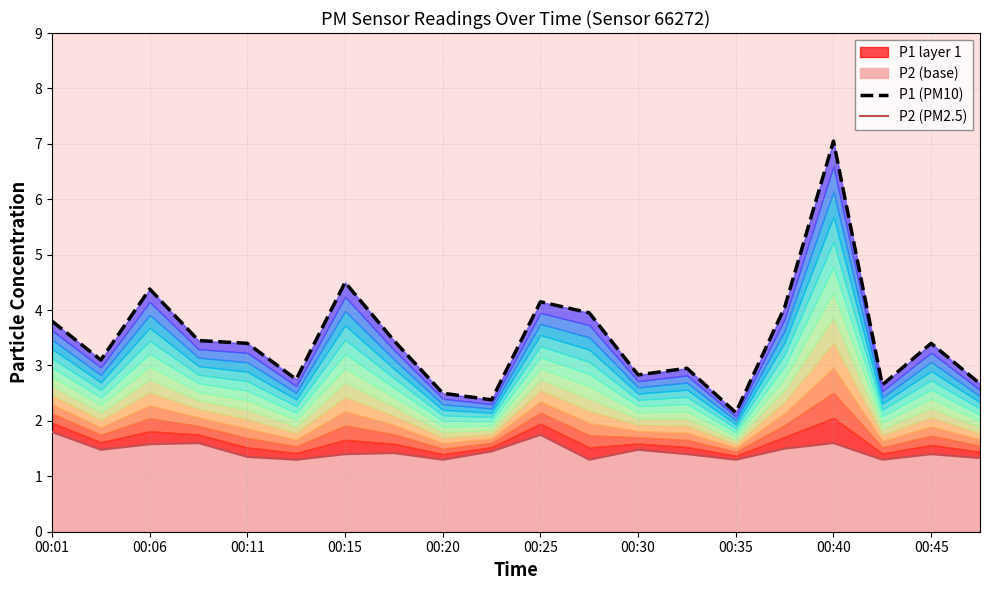

True or false: P1 (PM10) and P2 (PM2.5) intersect in this chart.

False